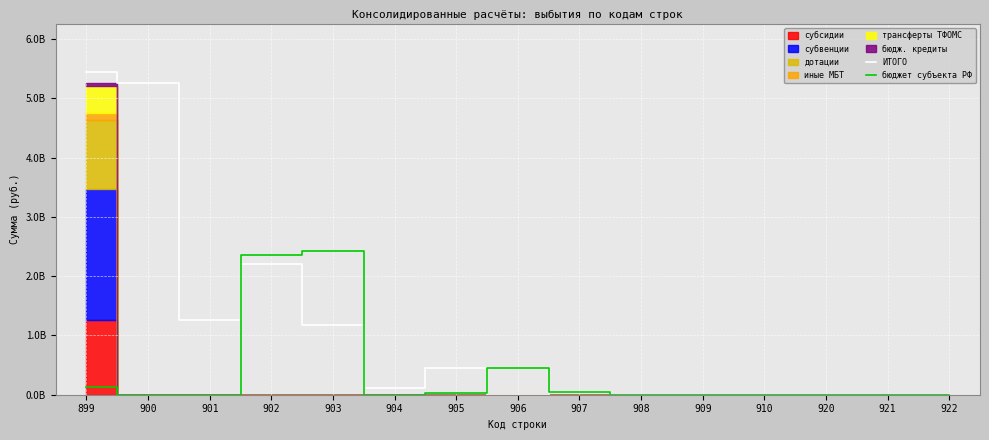

Which series has the largest total across all categories?

ИТОГО